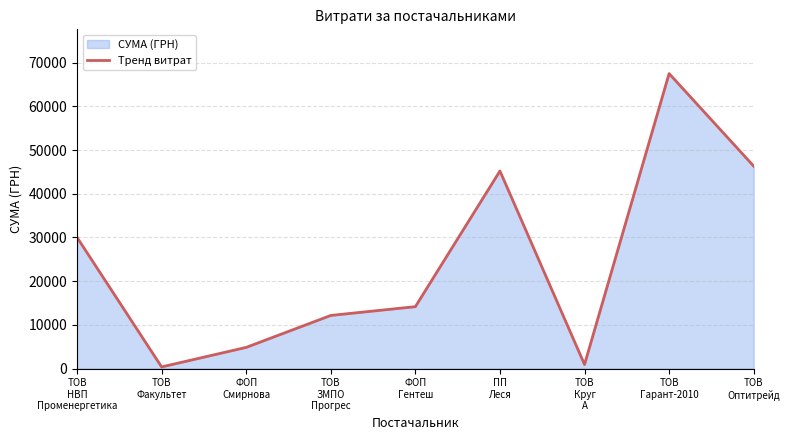

Between ФОП
Смирнова and ТОВ
НВП
Променергетика, which is larger?

ТОВ
НВП
Променергетика